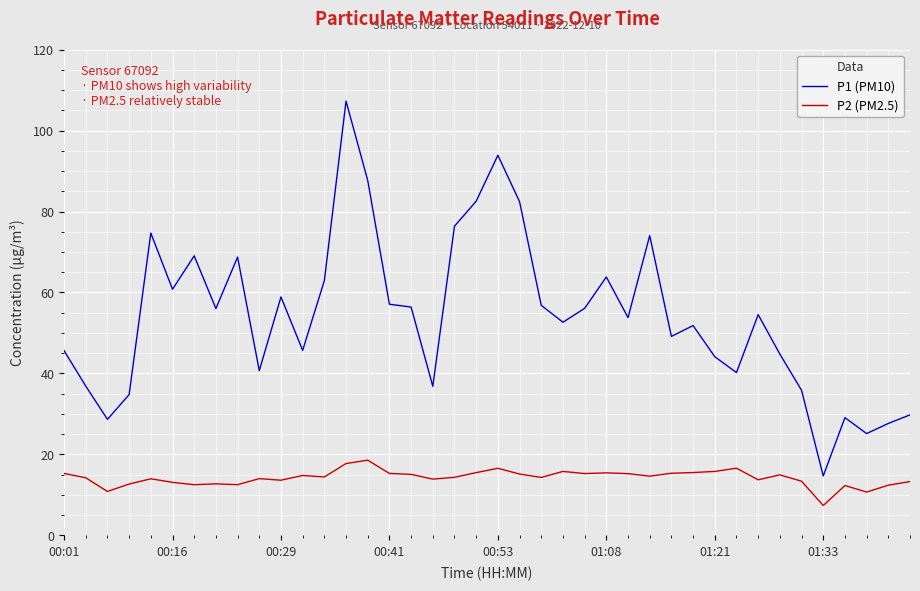

Which series has the widest spread of values?

P1 (PM10)